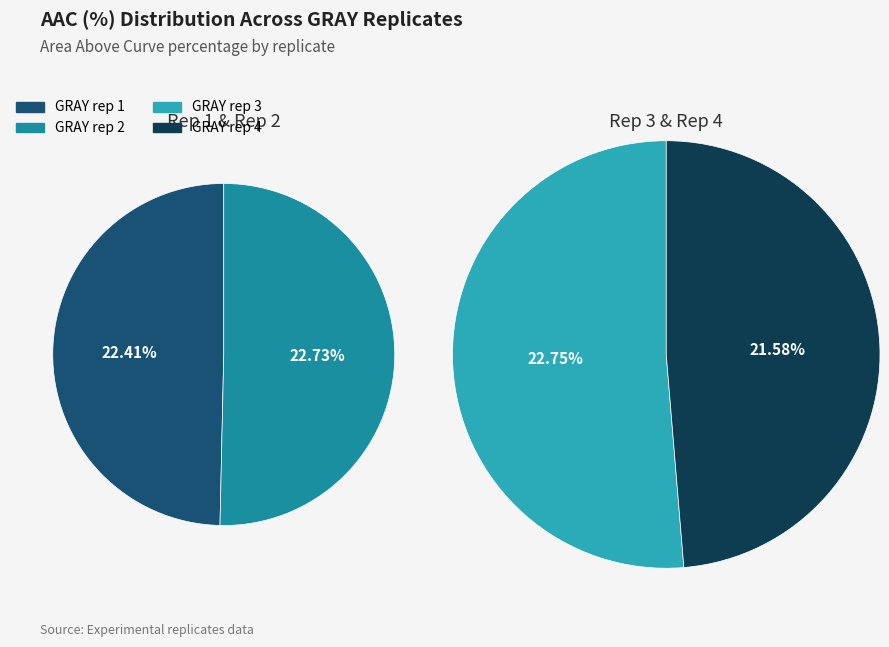

Is there a majority slice in this chart?

No